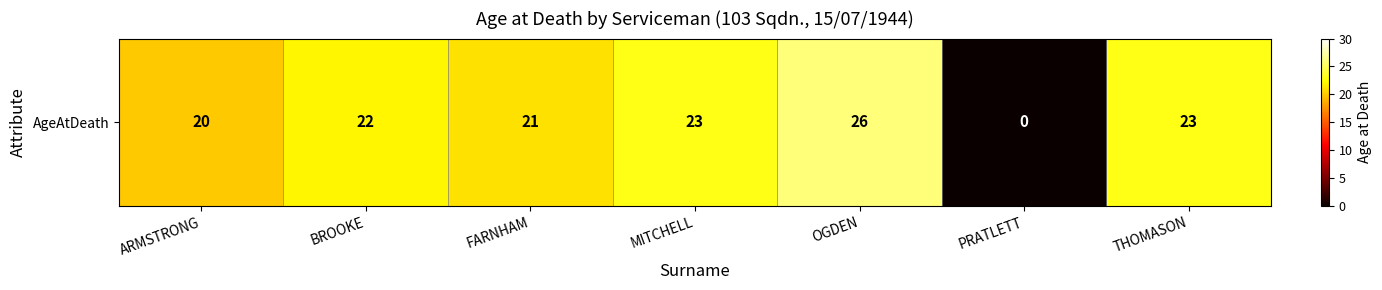

What is the difference between the maximum and minimum values?

26